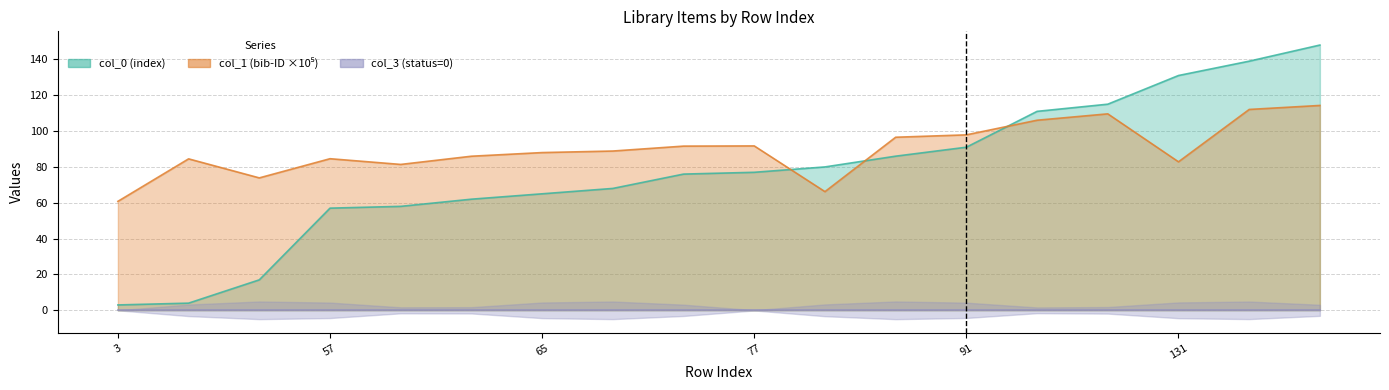

What is the difference between the highest and lowest values at 57?

27.6